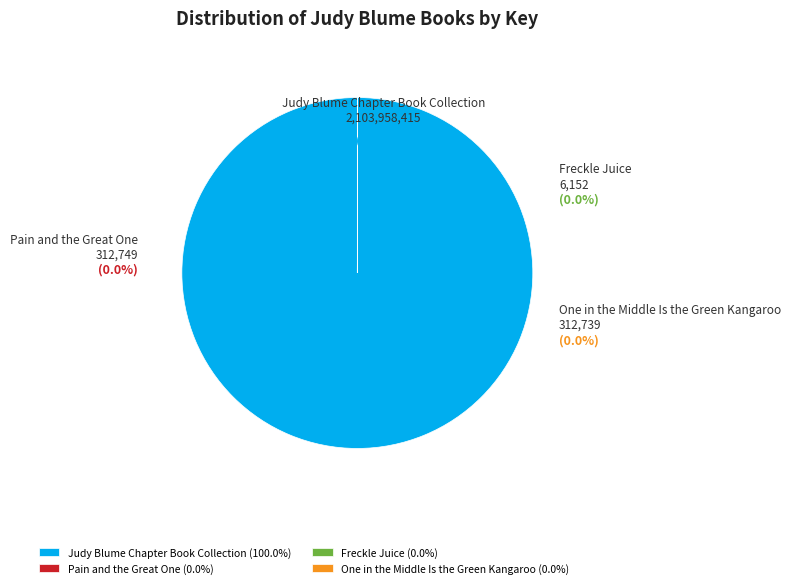

Is it true that Freckle Juice is 0% of the pie?

True